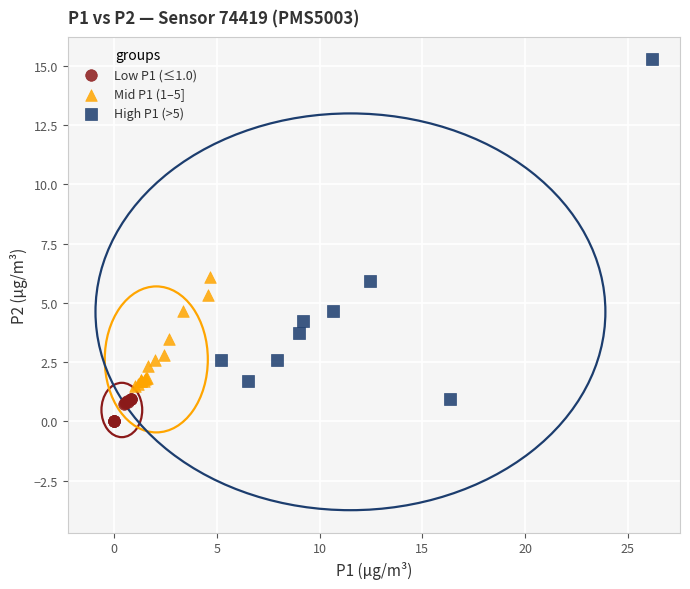

Which series contains the lowest Y value?

Low P1 (≤1.0)